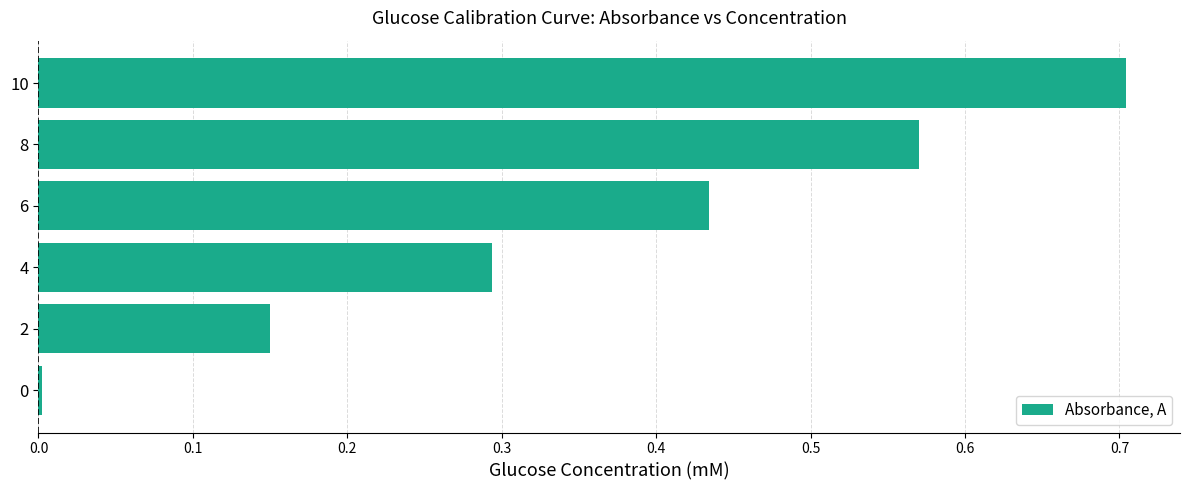

True or false: the data shows 0.9 at 8.

False